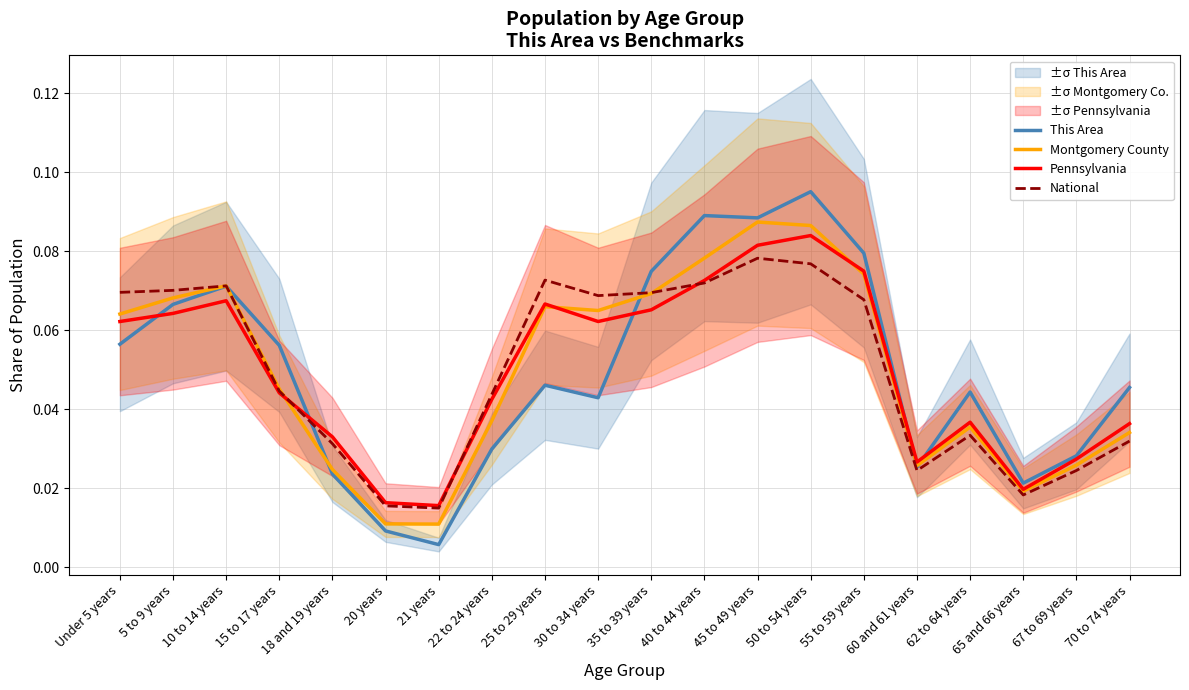

What is the difference between the second highest and second lowest values in the This Area series?

0.1